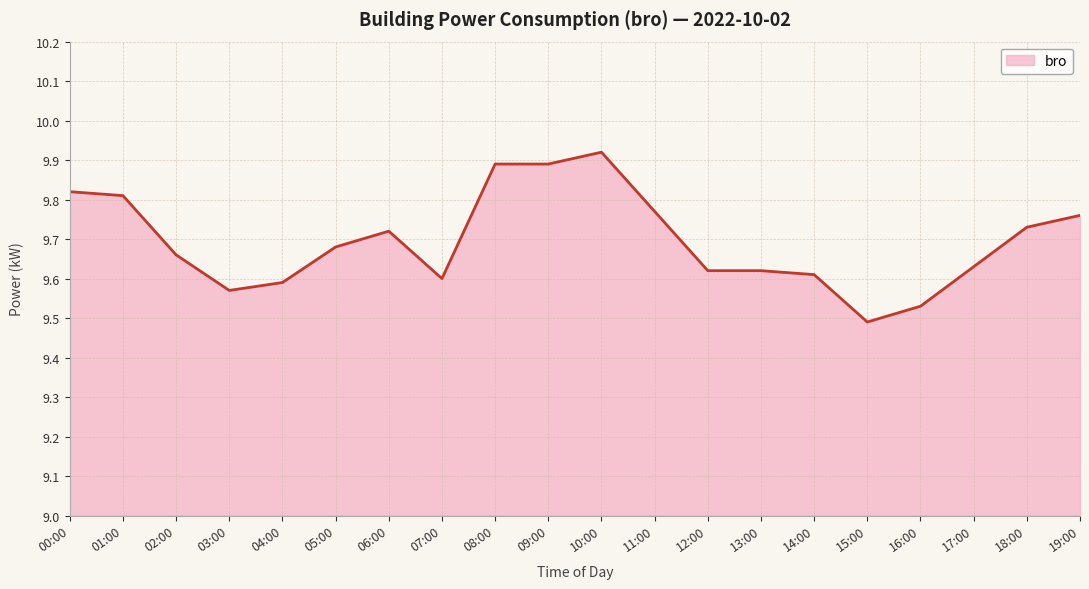

At which label is the value closest to 9?

15:00